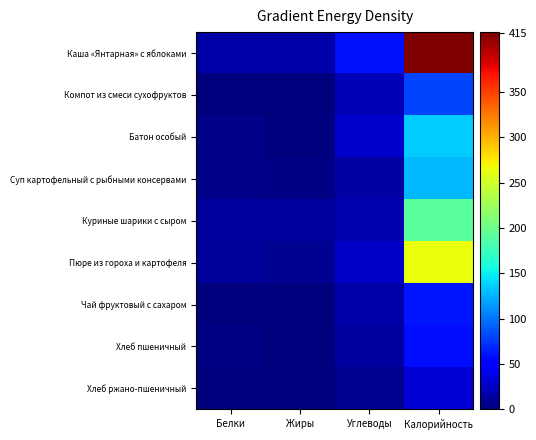

Reading left to right, extract all data points from this chart.

Каша «Янтарная» с яблоками: Белки=14.7	Жиры=14.8	Углеводы=58.9	Калорийность=415.9
Компот из смеси сухофруктов: Белки=0.2	Жиры=0.3	Углеводы=20.0	Калорийность=79.8
Батон особый: Белки=4.8	Жиры=0.7	Углеводы=27.7	Калорийность=136.3
Суп картофельный с рыбными консервами: Белки=3.8	Жиры=2.3	Углеводы=14.1	Калорийность=128.0
Куриные шарики с сыром: Белки=11.6	Жиры=12.7	Углеводы=19.3	Калорийность=190.8
Пюре из гороха и картофеля: Белки=10.4	Жиры=7.7	Углеводы=27.3	Калорийность=264.6
Чай фруктовый с сахаром: Белки=0.1	Жиры=0.0	Углеводы=15.0	Калорийность=60.6
Хлеб пшеничный: Белки=2.0	Жиры=0.2	Углеводы=12.1	Калорийность=58.5
Хлеб ржано-пшеничный: Белки=0.9	Жиры=0.1	Углеводы=6.7	Калорийность=31.5